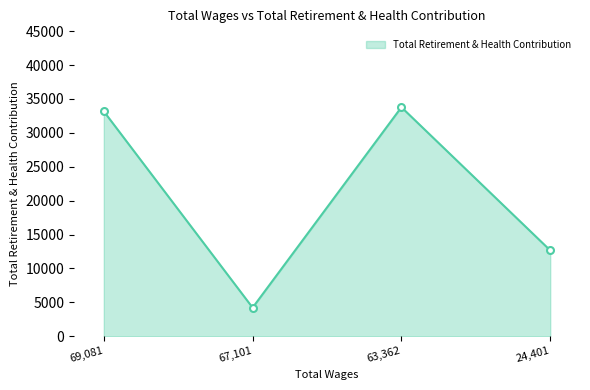

Reading left to right, list all the values displayed in this chart.

33169	4209	33775	12657